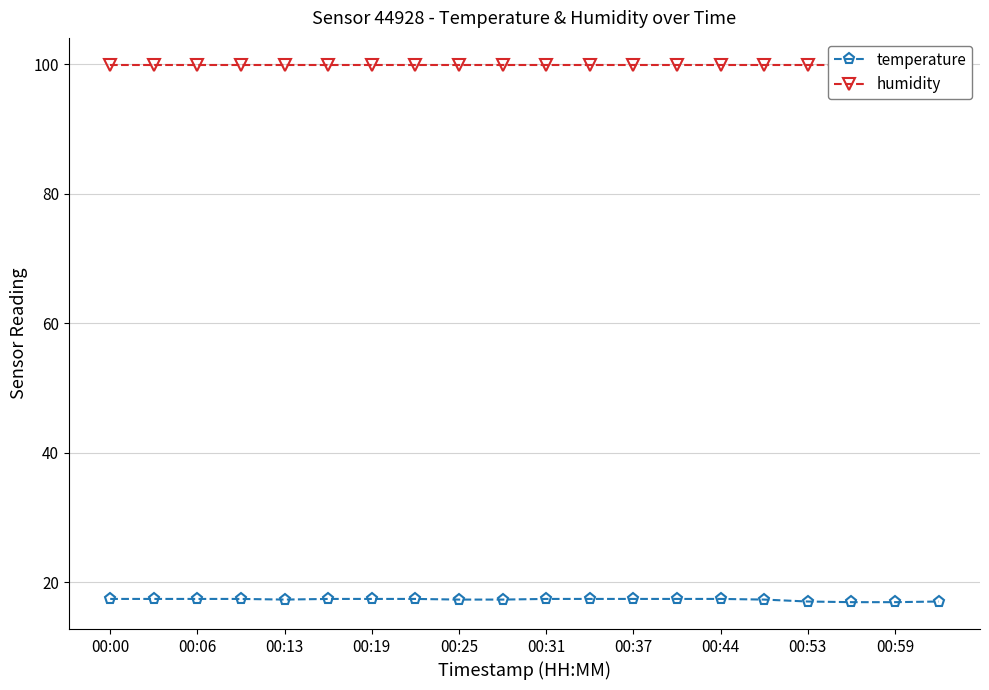

Which series changed the most between 15 and 17?

temperature